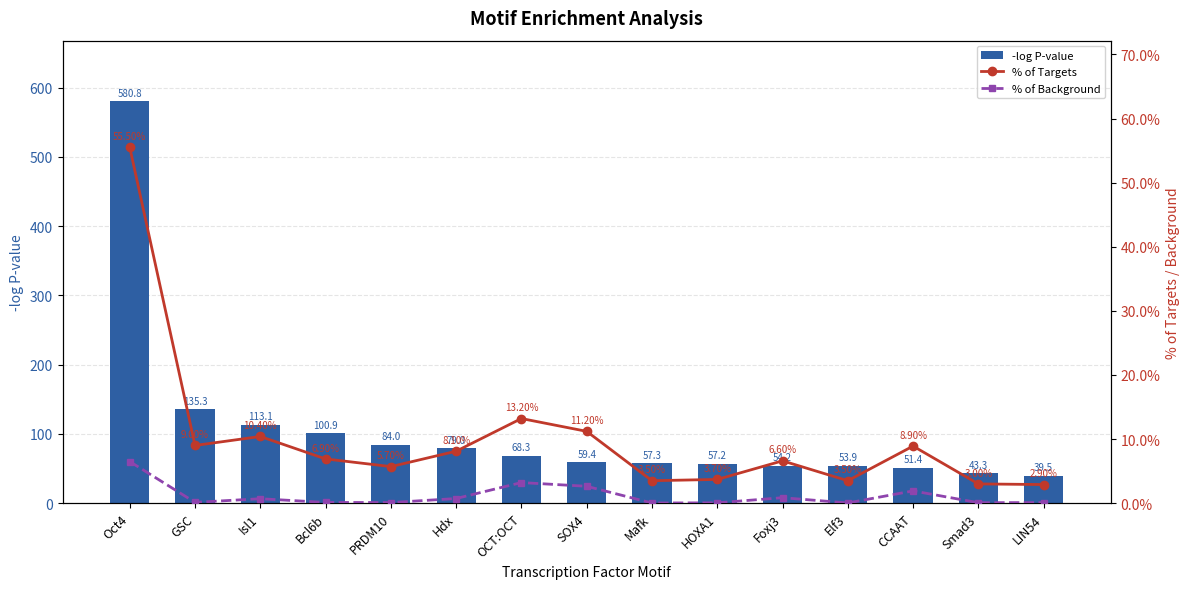

What is the total value across all series at OCT:OCT?

68.5